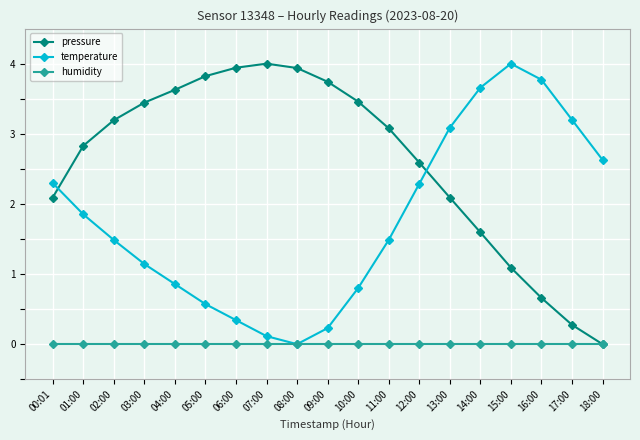

What is the difference between the highest and lowest values at 03:00?

3.4